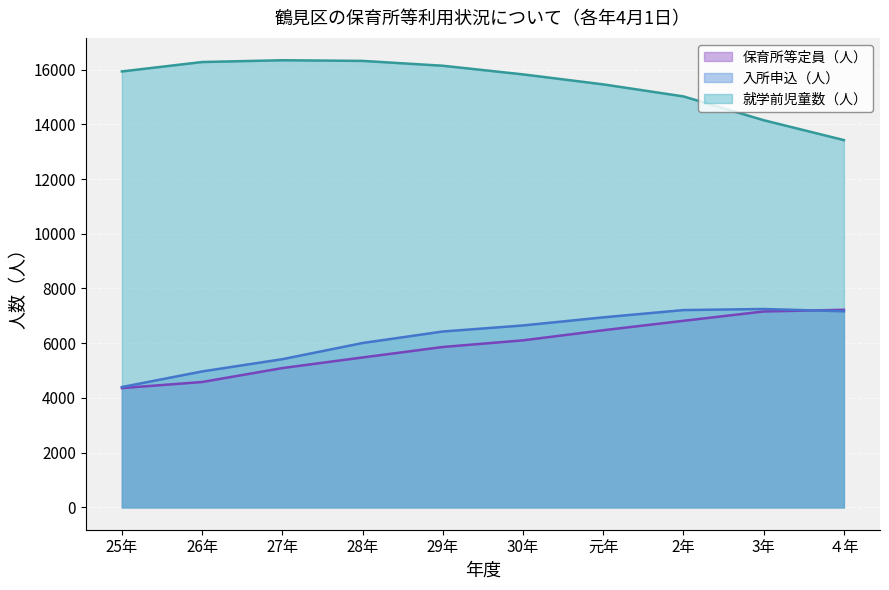

Reading left to right, extract all data points from this chart.

保育所等定員（人）: 4360	4582	5091	5479	5862	6105	6474	6819	7161	7221
入所申込（人）: 4398	4968	5416	6007	6428	6649	6945	7211	7251	7167
就学前児童数（人）: 15934	16278	16343	16319	16142	15826	15461	15021	14151	13424